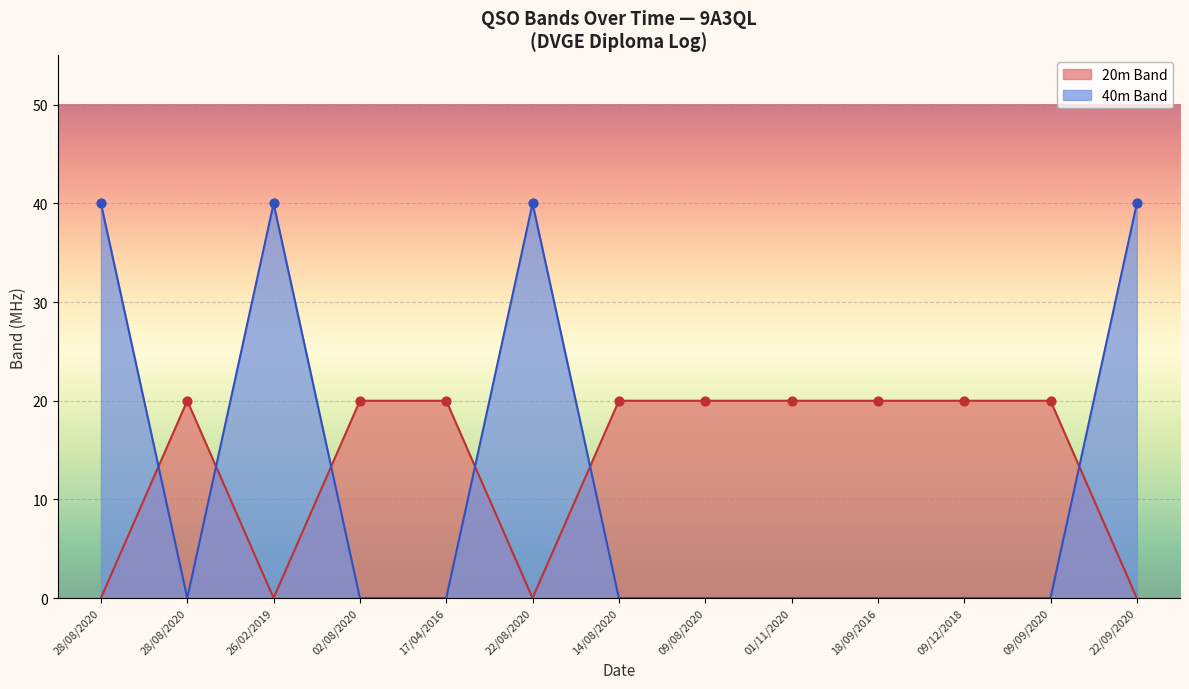

Is the value of 40m Band at 28/08/2020 greater than the value of 20m Band at 02/08/2020?

Yes